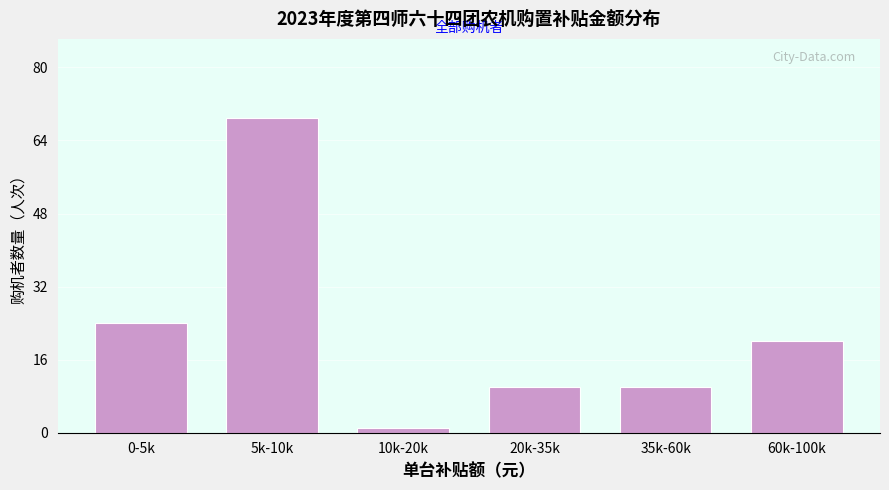

Reading left to right, what are all the values shown in this chart?

0-5k=24	5k-10k=69	10k-20k=1	20k-35k=10	35k-60k=10	60k-100k=20